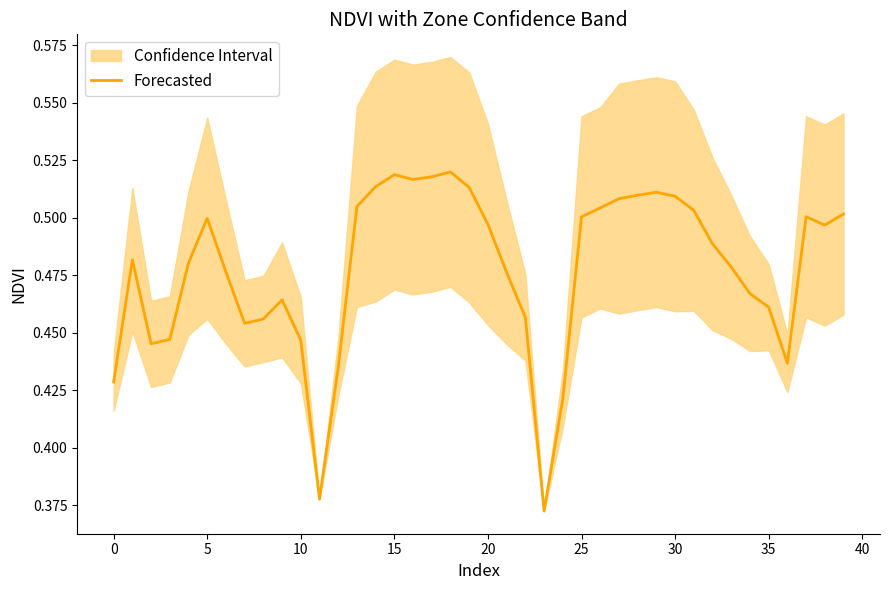

What is the smallest value displayed?

0.4